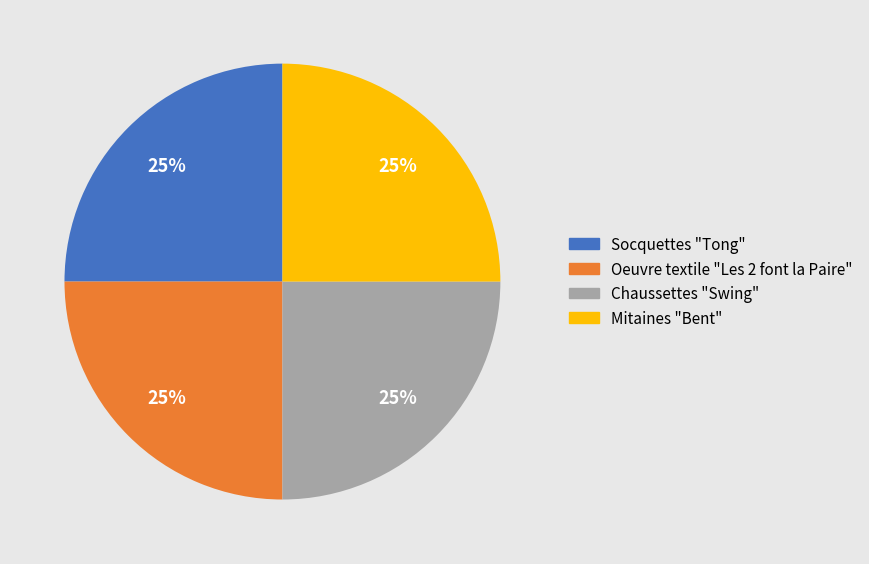

Approximately how many times larger is the value at Mitaines "Bent" compared to Socquettes "Tong"?

1.0